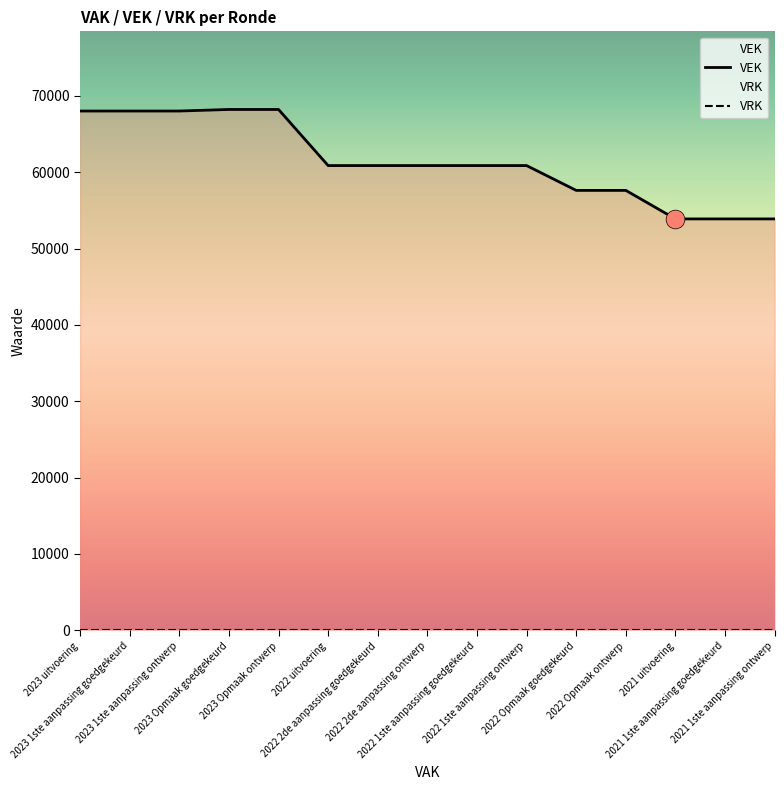

True or false: VEK and VRK intersect in this chart.

False